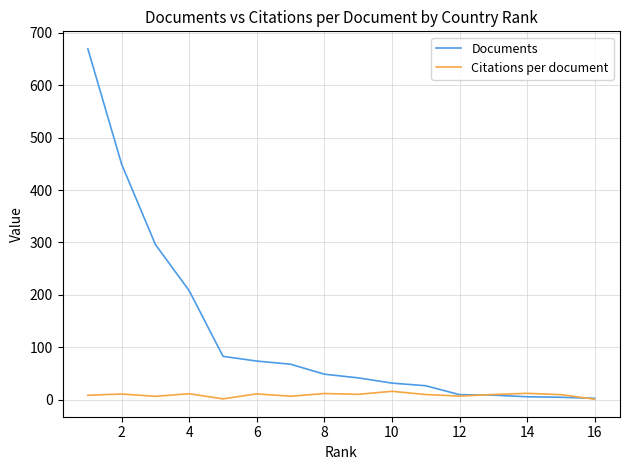

Does the chart have visible grid lines?

Yes